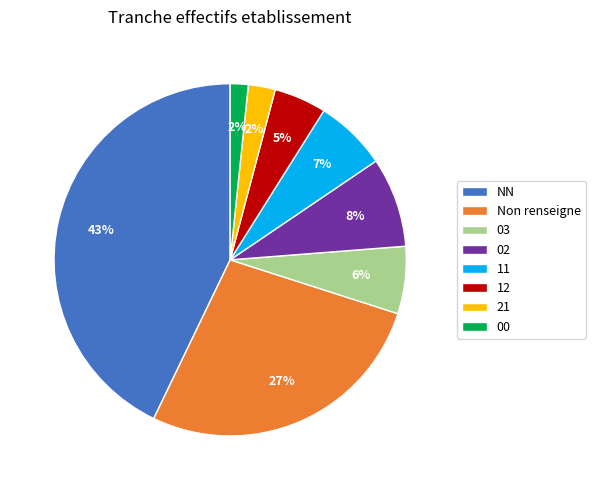

Is there any slice that represents more than half of the pie?

No